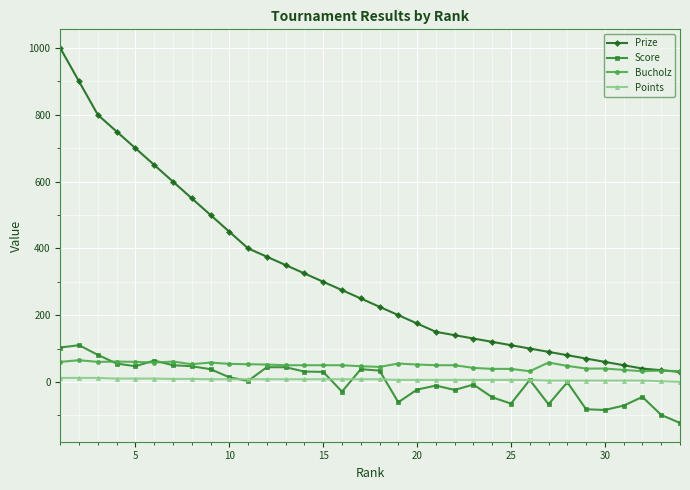

Which series has the largest total across all categories?

Prize